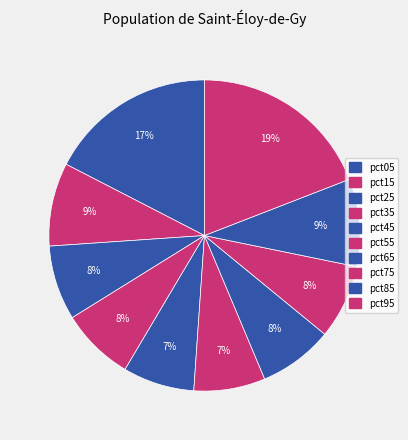

How many slices are in this pie chart?

10